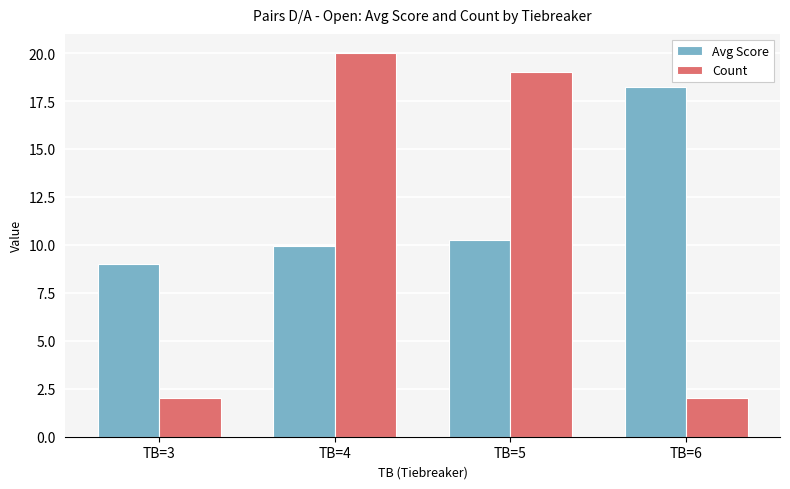

What is the total value across all series at TB=5?

29.3